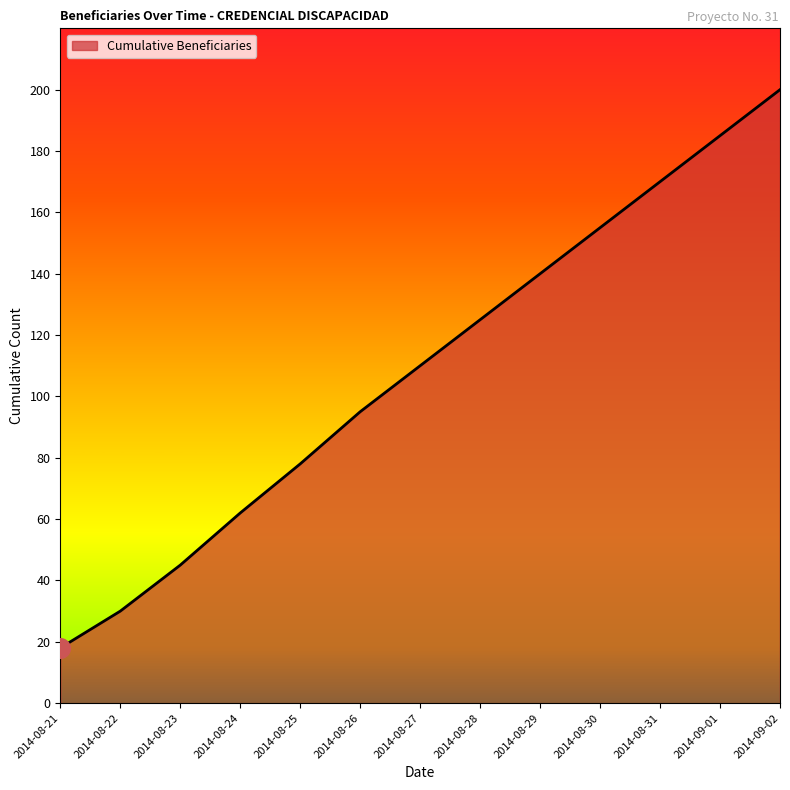

What is the change in value from 2014-08-25 to 2014-08-29?

+62